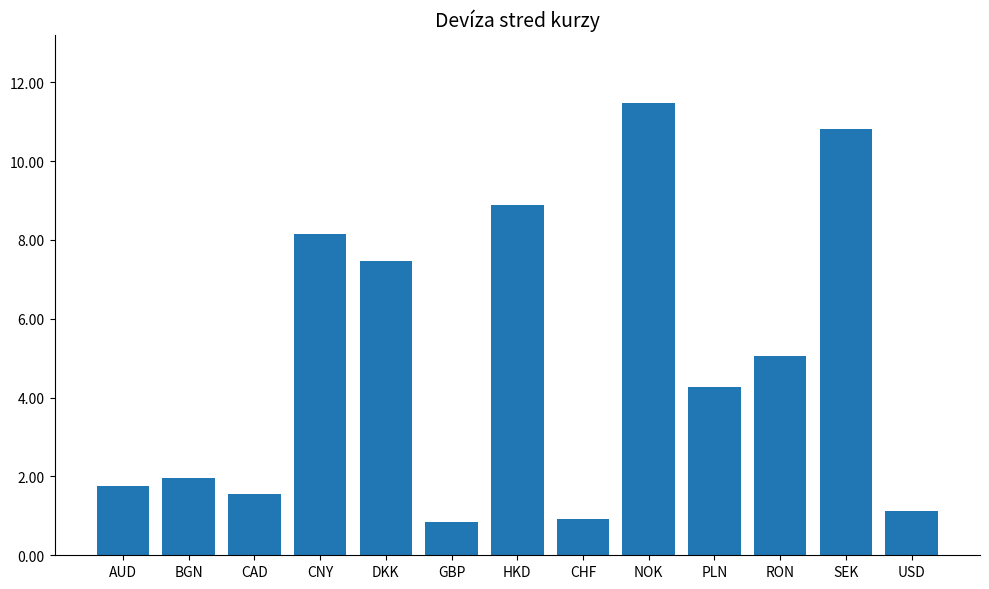

Where is the data nearest to the value 6?

RON